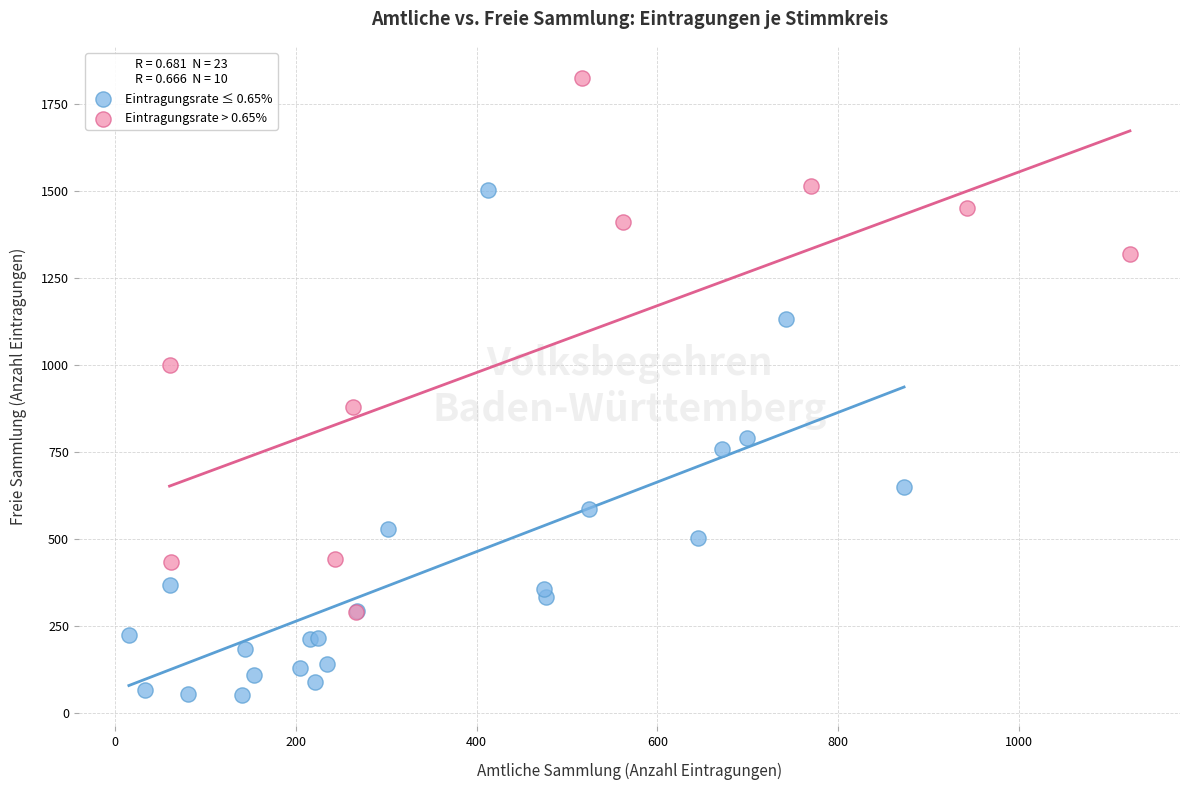

Which series contains the highest Y value?

Eintragungsrate > 0.65%